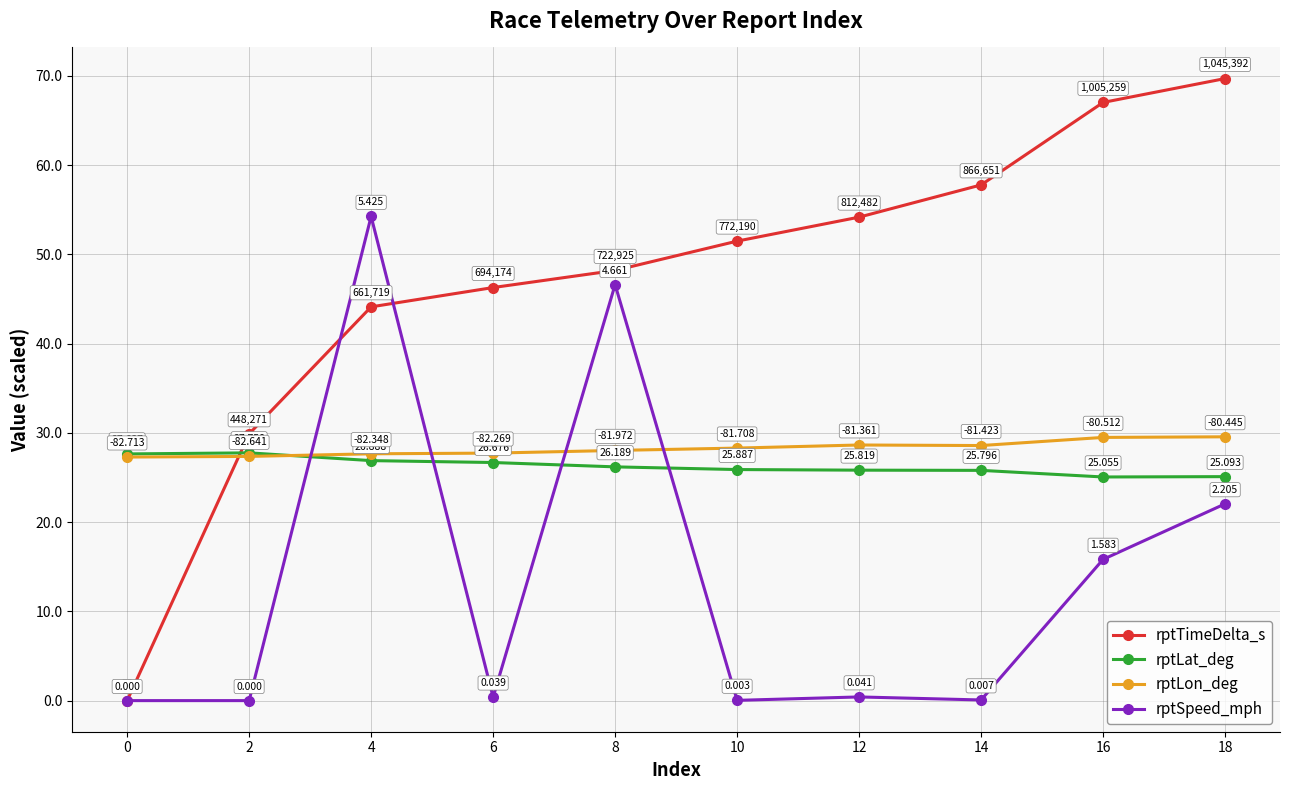

What is the sum of the rptTimeDelta_s values at 8 and 0?

48.2